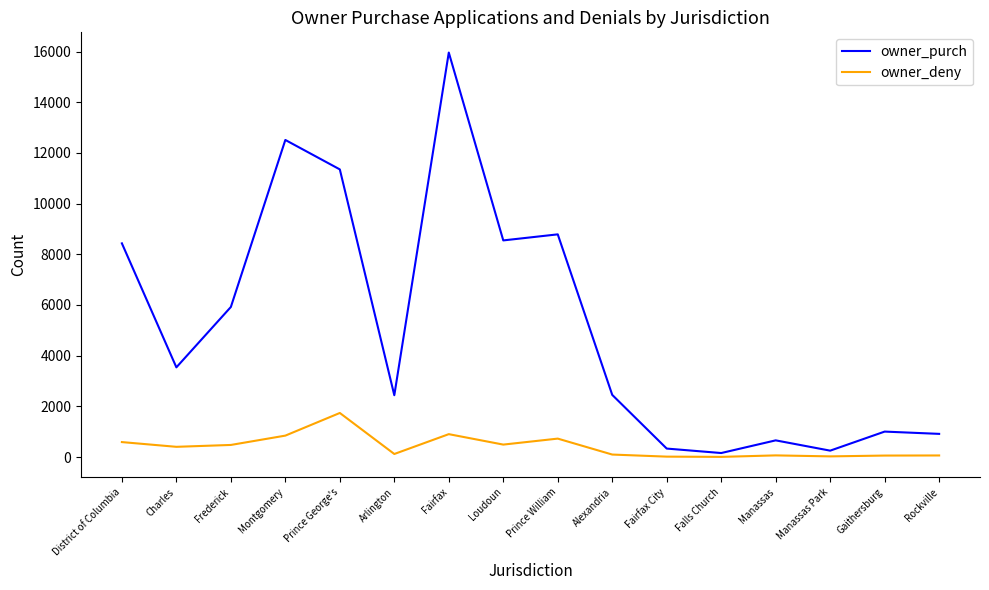

What is the sum of the owner_purch values at Fairfax and Prince George's?

27311